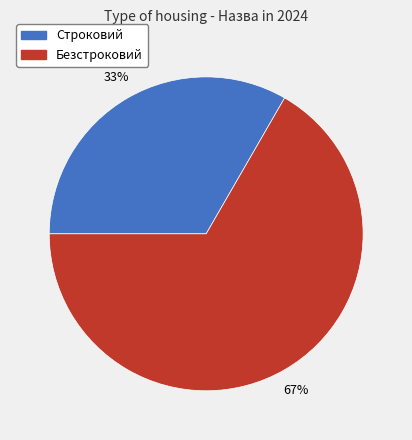

To the nearest percent, what is the average slice percentage?

50%